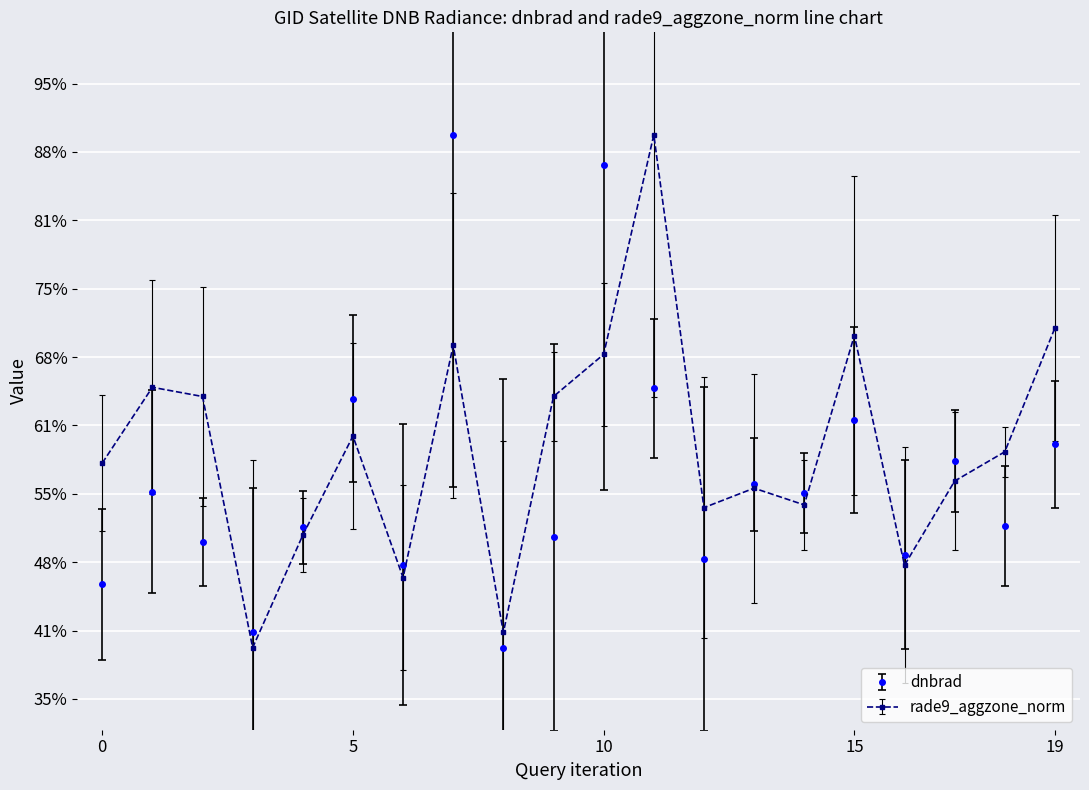

What is the lowest value of the dnbrad series?

0.4